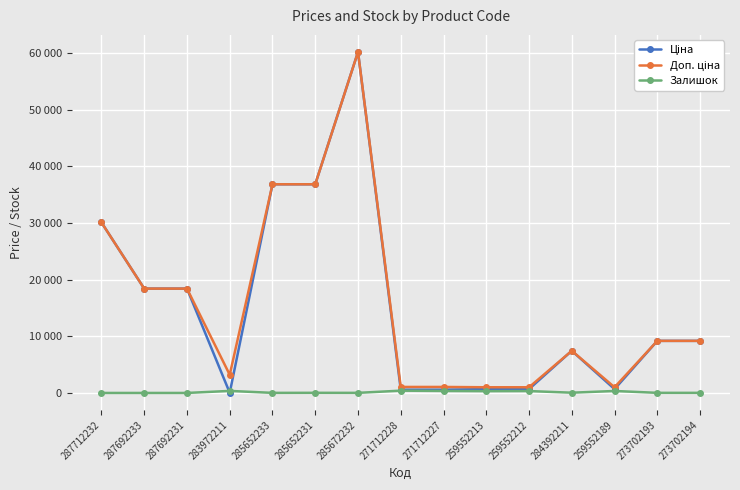

At which category is the sum across all series the highest?

285672232